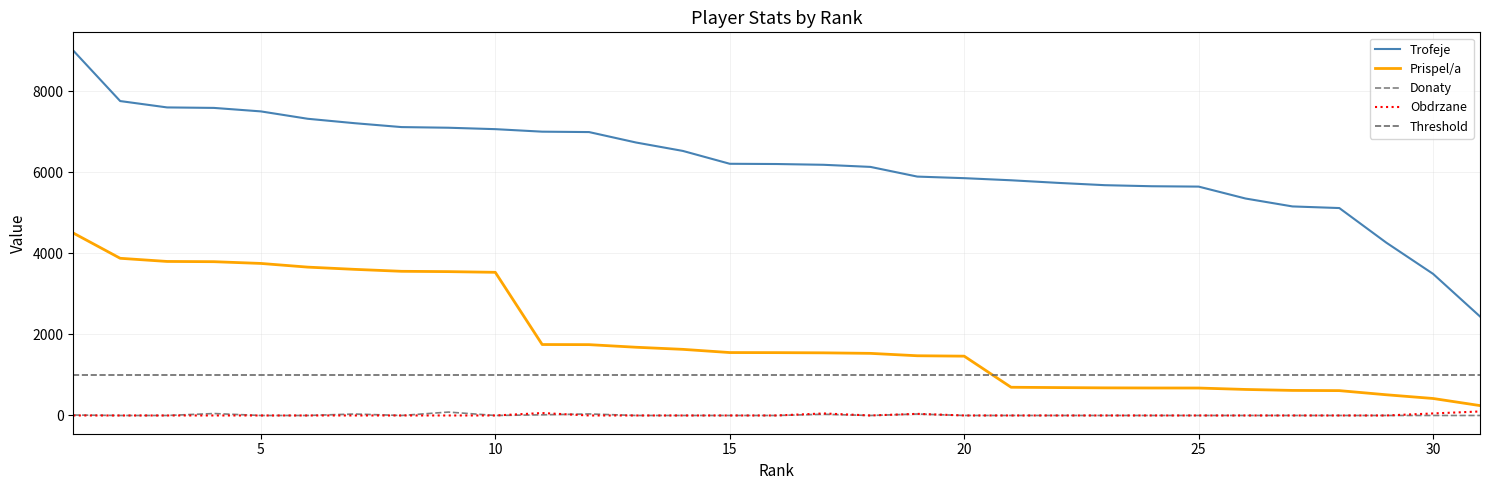

Reading right to left, what are all the values shown in this chart?

Trofeje: 31=2442	30=3492	29=4264	28=5116	27=5156	26=5351	25=5645	24=5654	23=5680	22=5737	21=5801	20=5853	19=5892	18=6131	17=6183	16=6202	15=6208	14=6525	13=6733	12=6990	11=7000	10=7062	9=7097	8=7113	7=7209	6=7318	5=7500	4=7586	3=7598	2=7755	1=9000
Prispel/a: 31=244	30=419	29=511	28=613	27=618	26=642	25=677	24=678	23=681	22=688	21=696	20=1463	19=1473	18=1532	17=1545	16=1550	15=1552	14=1631	13=1683	12=1747	11=1750	10=3531	9=3548	8=3556	7=3604	6=3659	5=3750	4=3793	3=3799	2=3877	1=4500
Donaty: 31=0	30=0	29=0	28=0	27=0	26=0	25=0	24=0	23=0	22=0	21=0	20=0	19=36	18=0	17=30	16=0	15=0	14=0	13=0	12=38	11=16	10=0	9=84	8=0	7=36	6=0	5=0	4=48	3=0	2=0	1=11
Obdrzane: 31=99	30=50	29=0	28=0	27=0	26=0	25=0	24=0	23=0	22=0	21=0	20=0	19=40	18=0	17=50	16=0	15=0	14=0	13=0	12=0	11=60	10=0	9=0	8=0	7=0	6=0	5=0	4=0	3=0	2=0	1=0